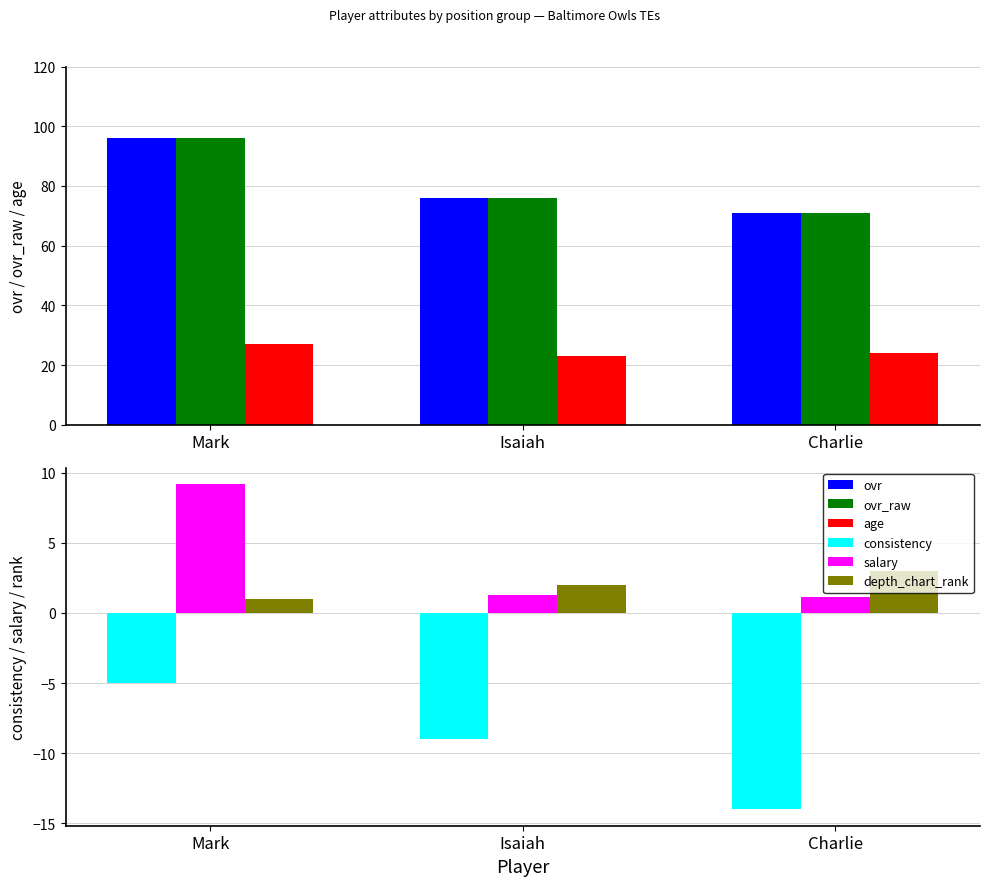

At which category is the sum across all series the highest?

Mark